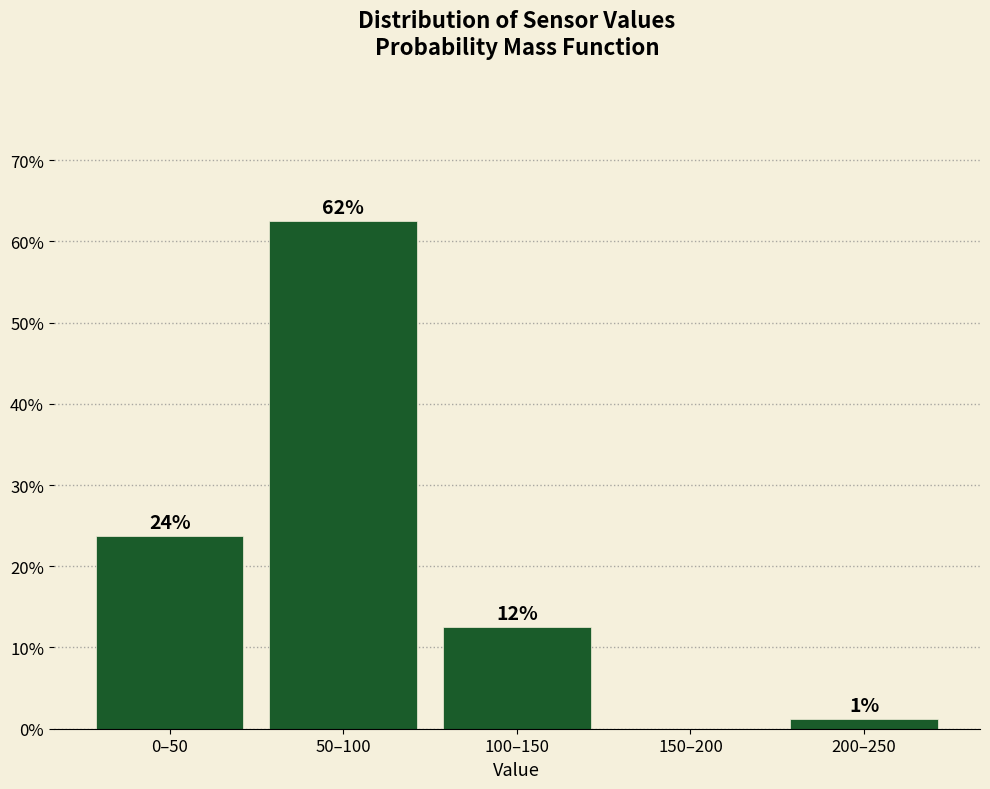

Are the bars horizontal?

No